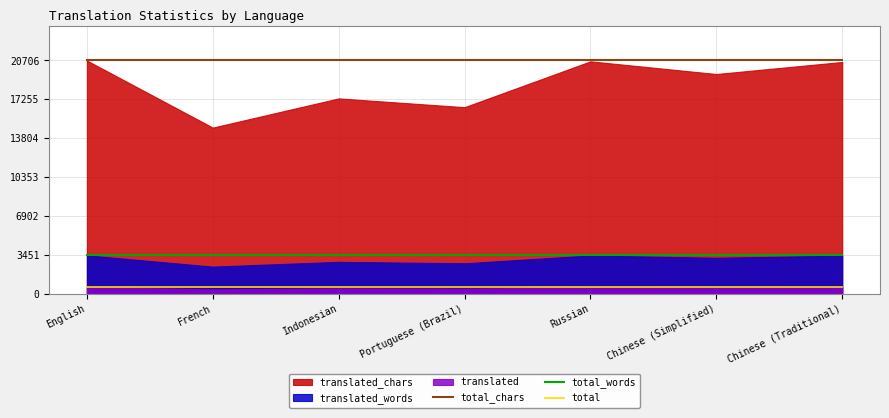

What is the highest value of the total series?

594